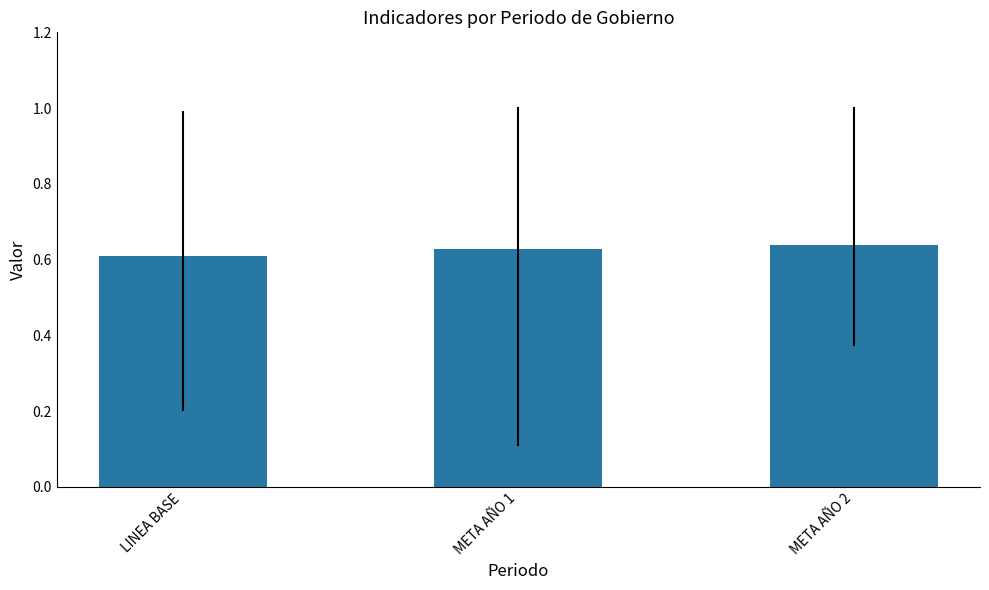

Count the values in the range 0 to 1.

3